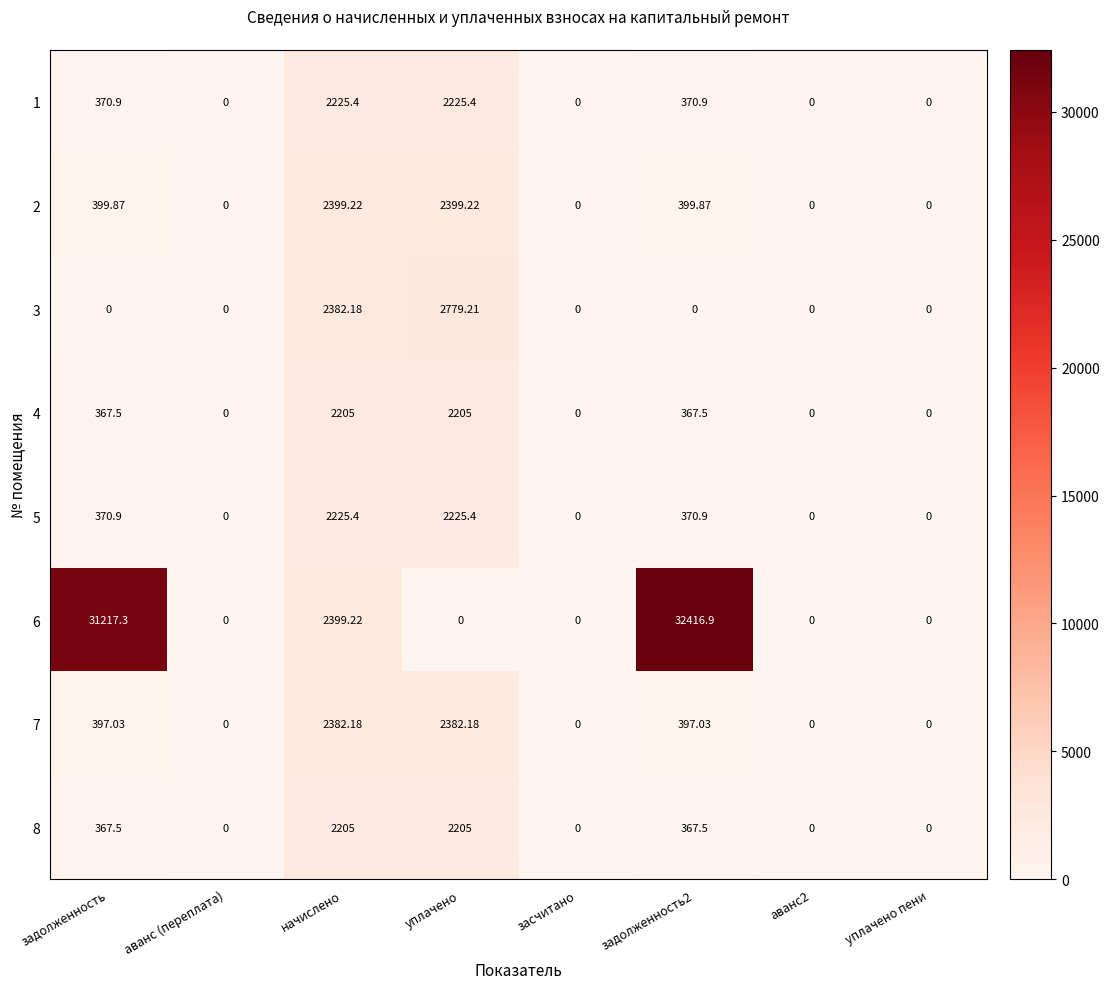

Which series changed the most between задолженность and засчитано?

6